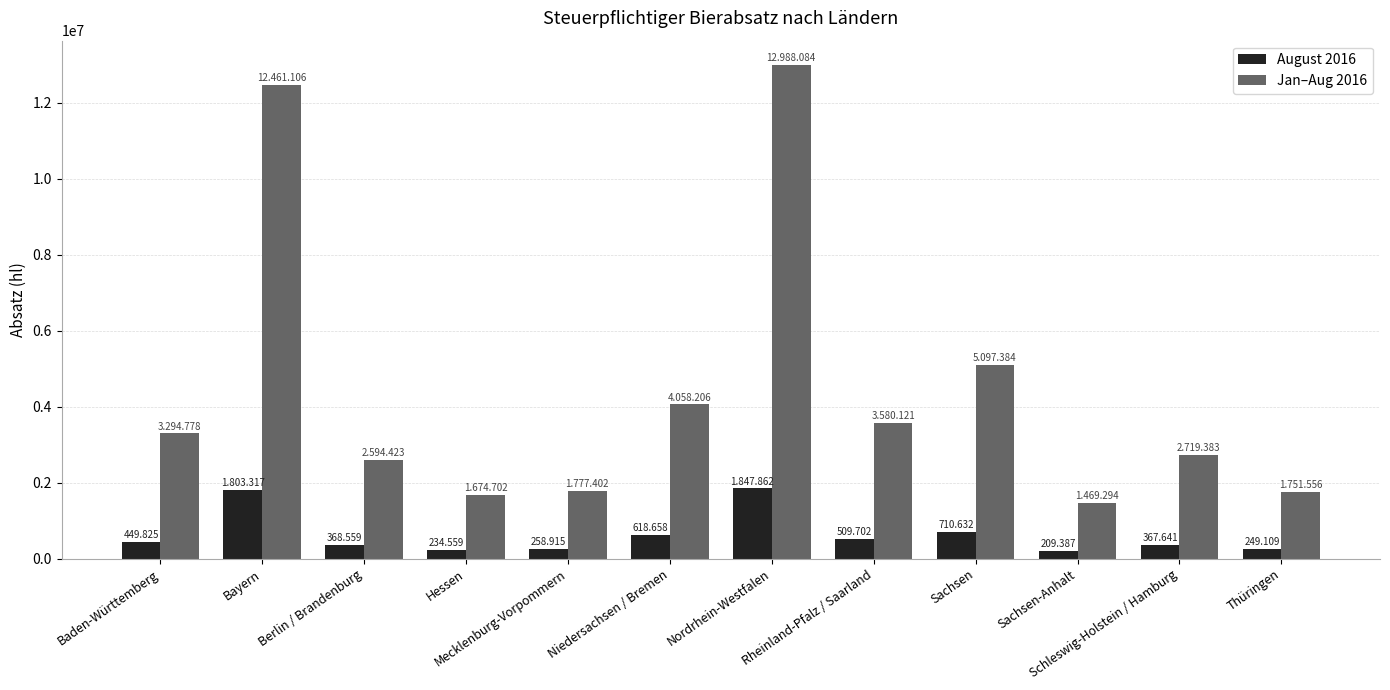

What are all the series names shown in the legend?

August 2016, Jan–Aug 2016